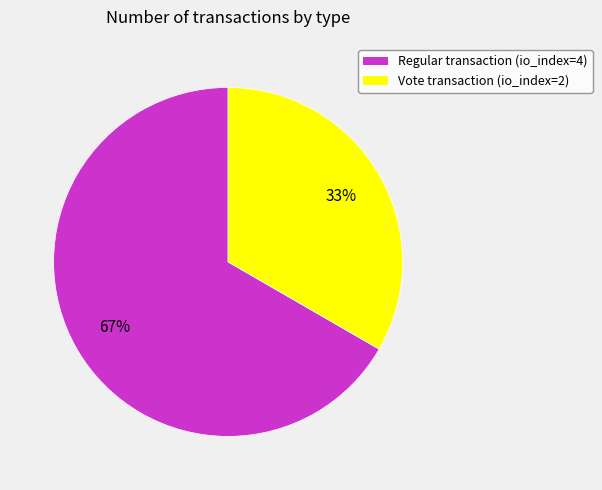

Between Regular transaction (io_index=4) and Vote transaction (io_index=2), which is larger?

Regular transaction (io_index=4)